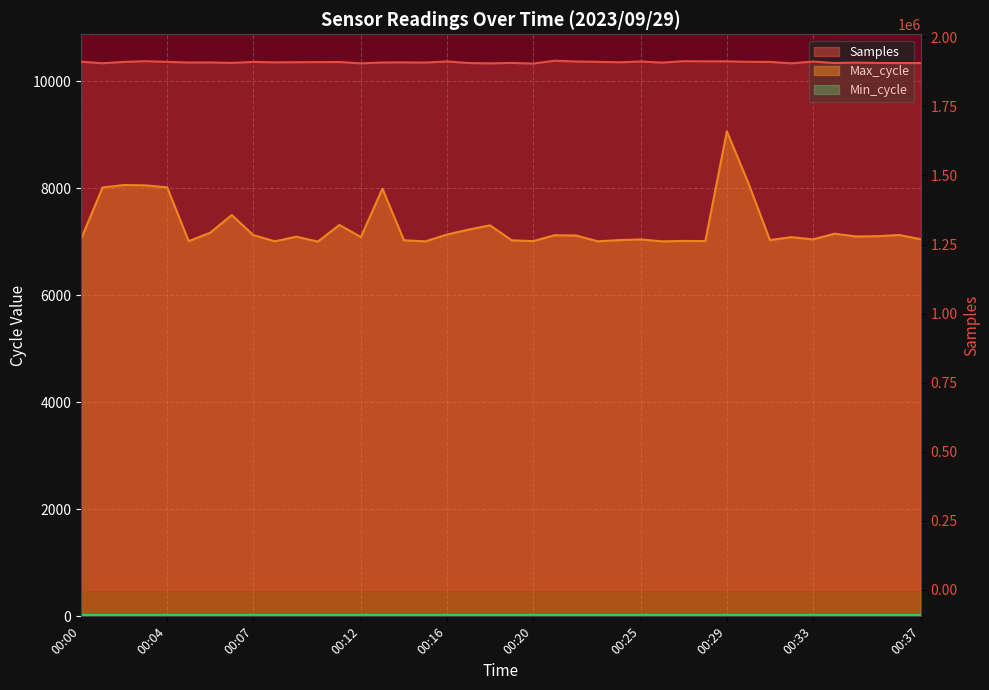

What is the total value across all series at 00:03?

1921637